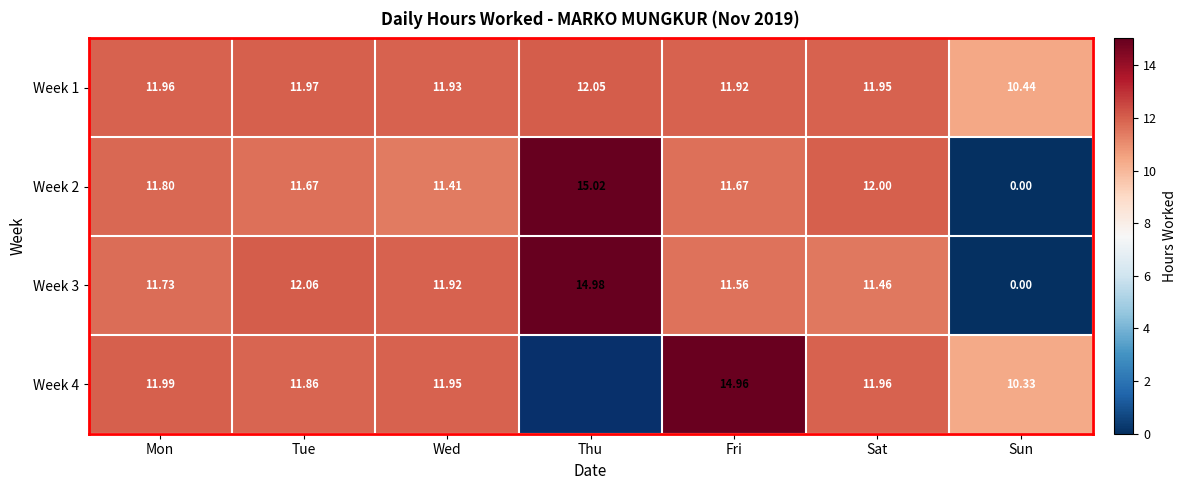

At which category does the chart reach its minimum across all series?

Sun